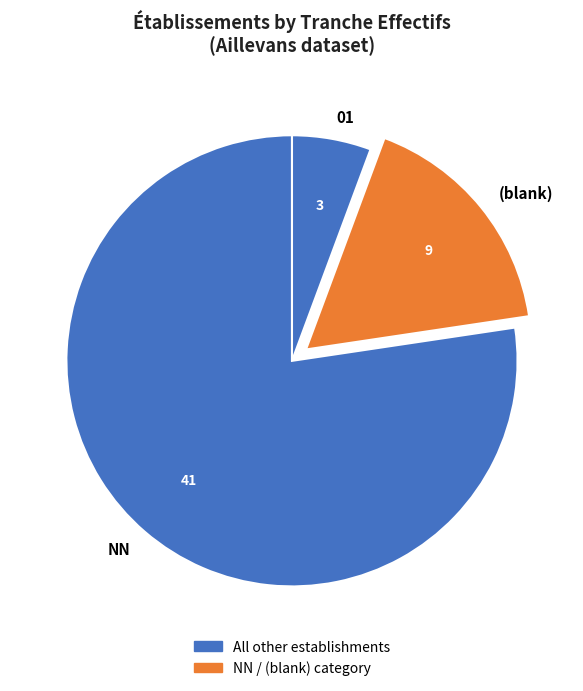

Do NN and 01 together represent more than half of the pie?

Yes